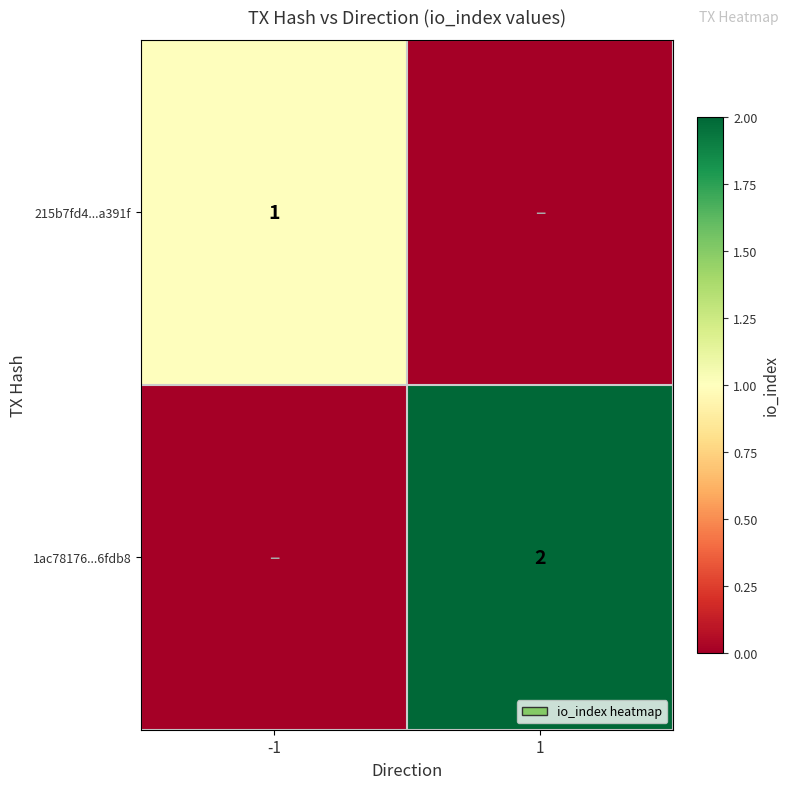

True or false: 1ac78176...6fdb8 has a value of 2 at 1.

True